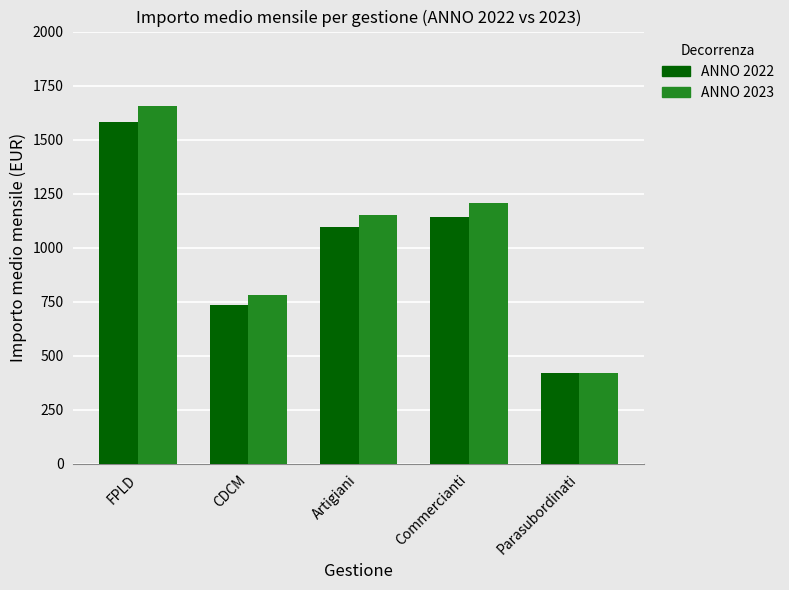

At which category does the chart reach its minimum across all series?

Parasubordinati